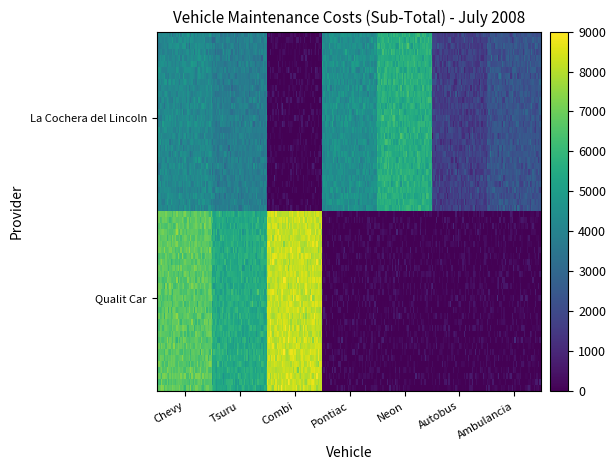

At which category does the chart reach its peak across all series?

Combi